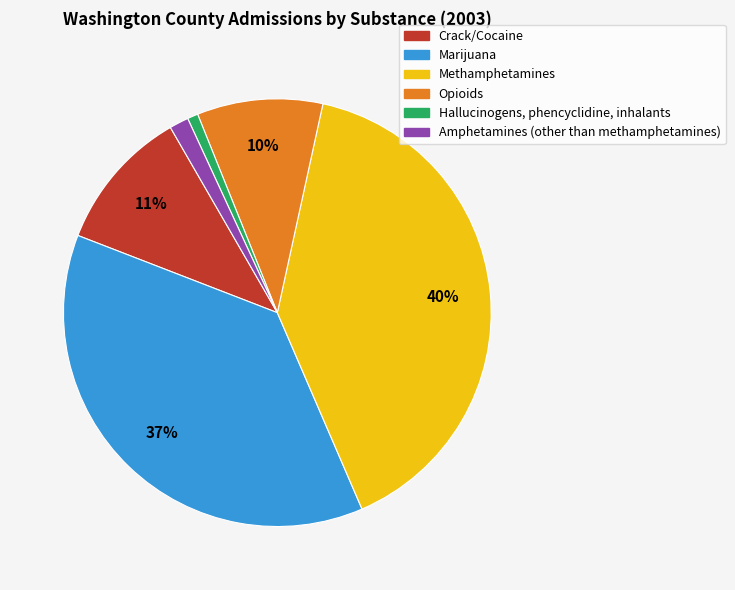

Is there a majority slice in this chart?

No